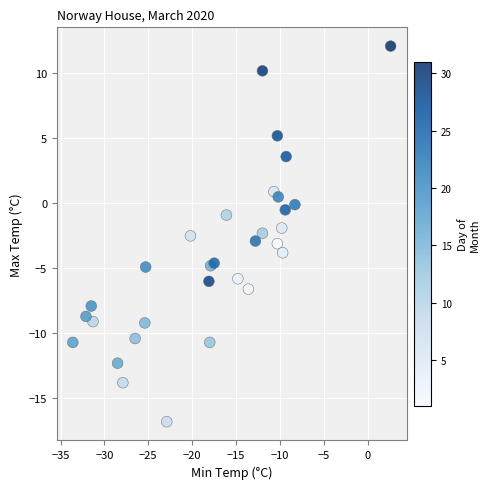

What is the range of X values (max minus min)?

36.2